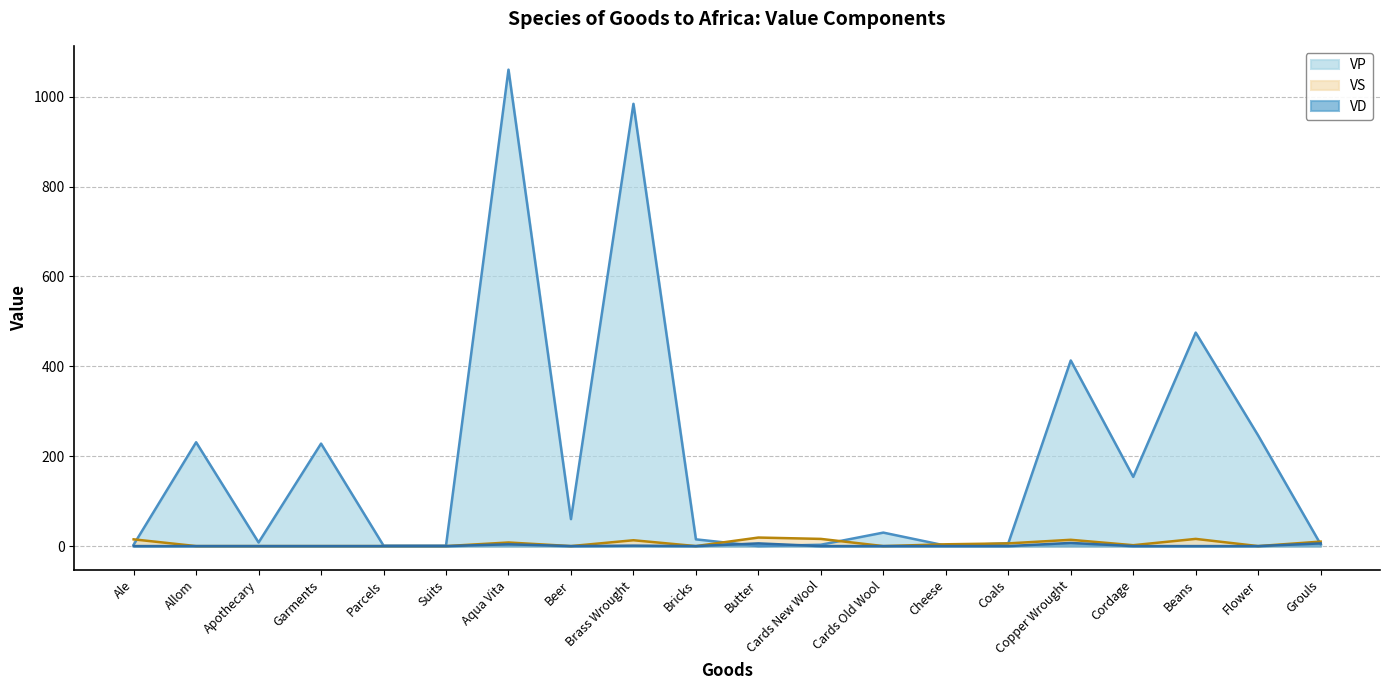

Where do VP and VD first cross each other?

Bricks and Butter